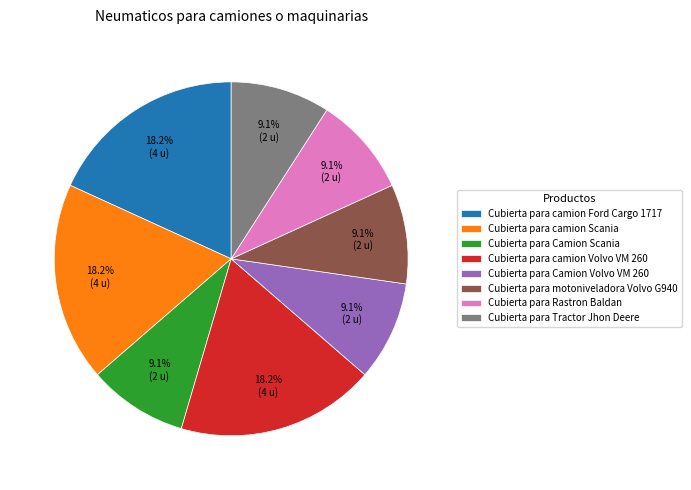

Does Cubierta para motoniveladora Volvo G940 represent more than half of the total?

No